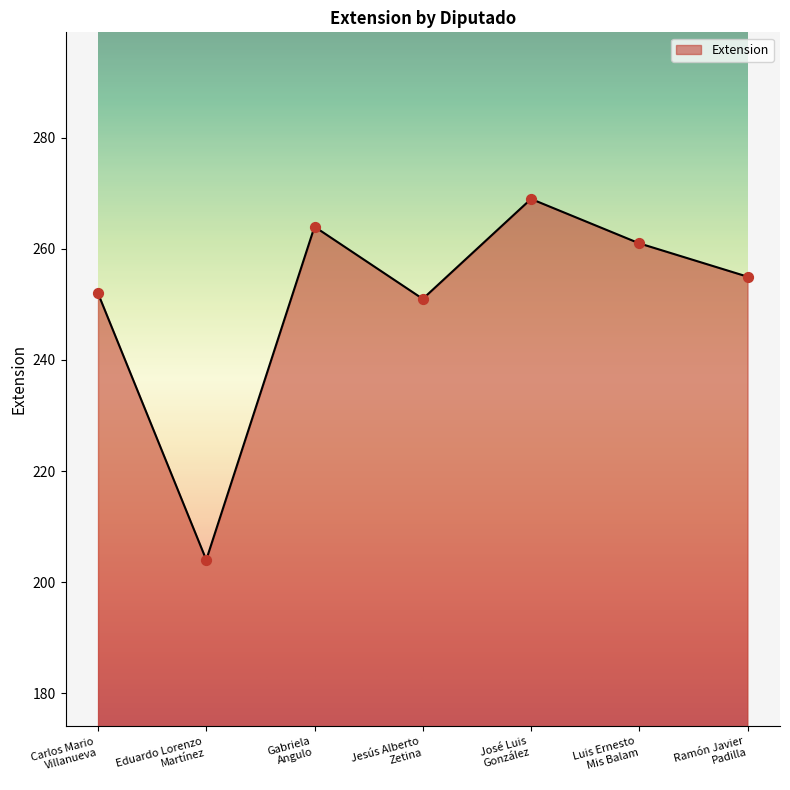

What is the change in value from Carlos Mario
Villanueva to Eduardo Lorenzo
Martínez?

-48